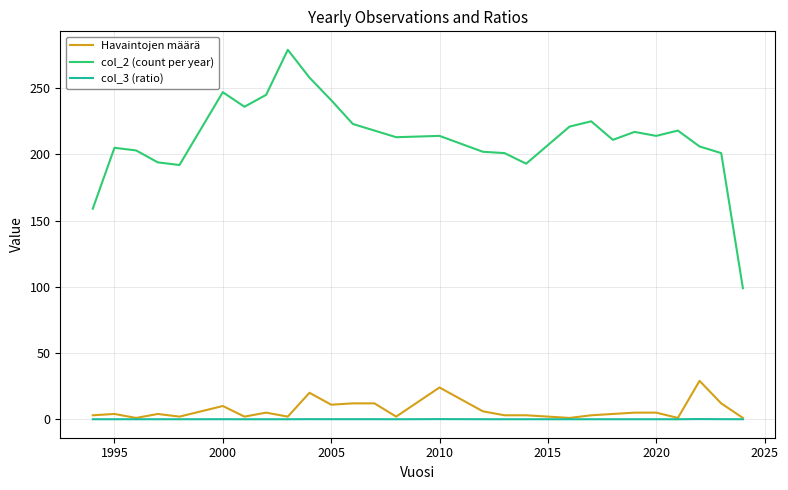

Which series has the largest range (max minus min)?

col_2 (count per year)